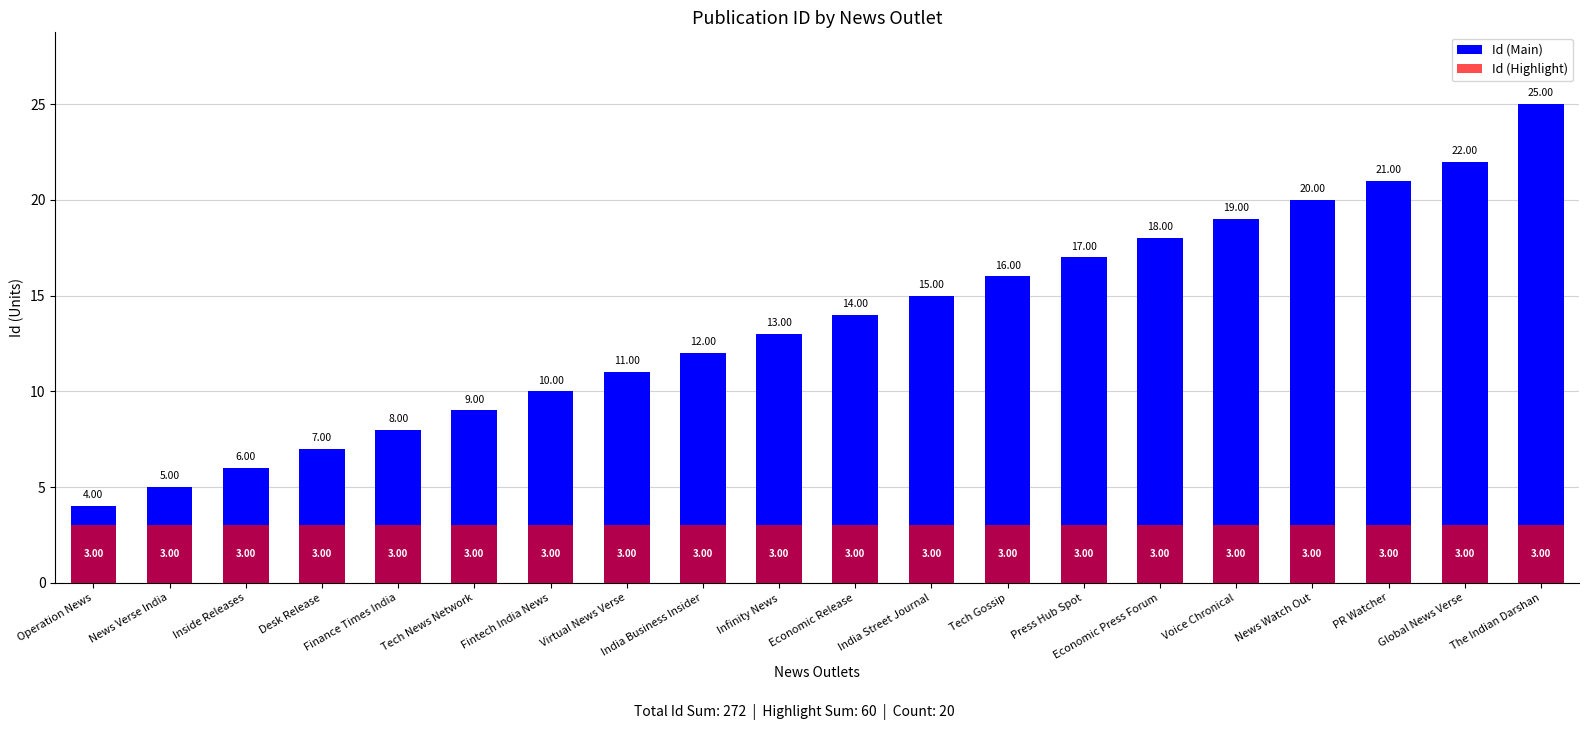

What is the total value across all series at Virtual News Verse?

14